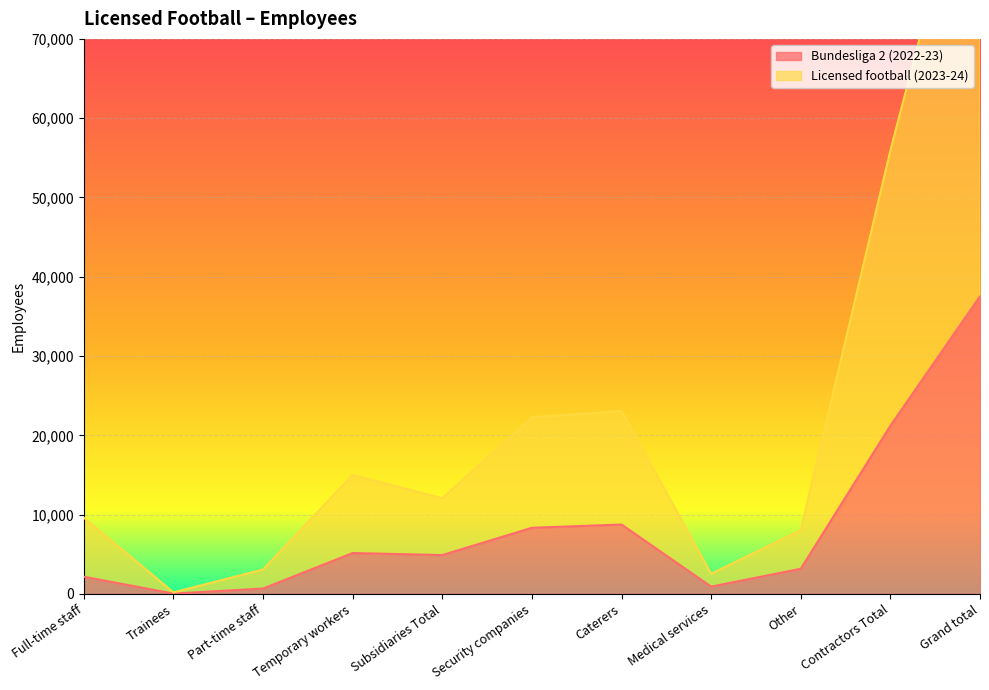

Which series has the largest total across all categories?

Licensed football (2023-24)